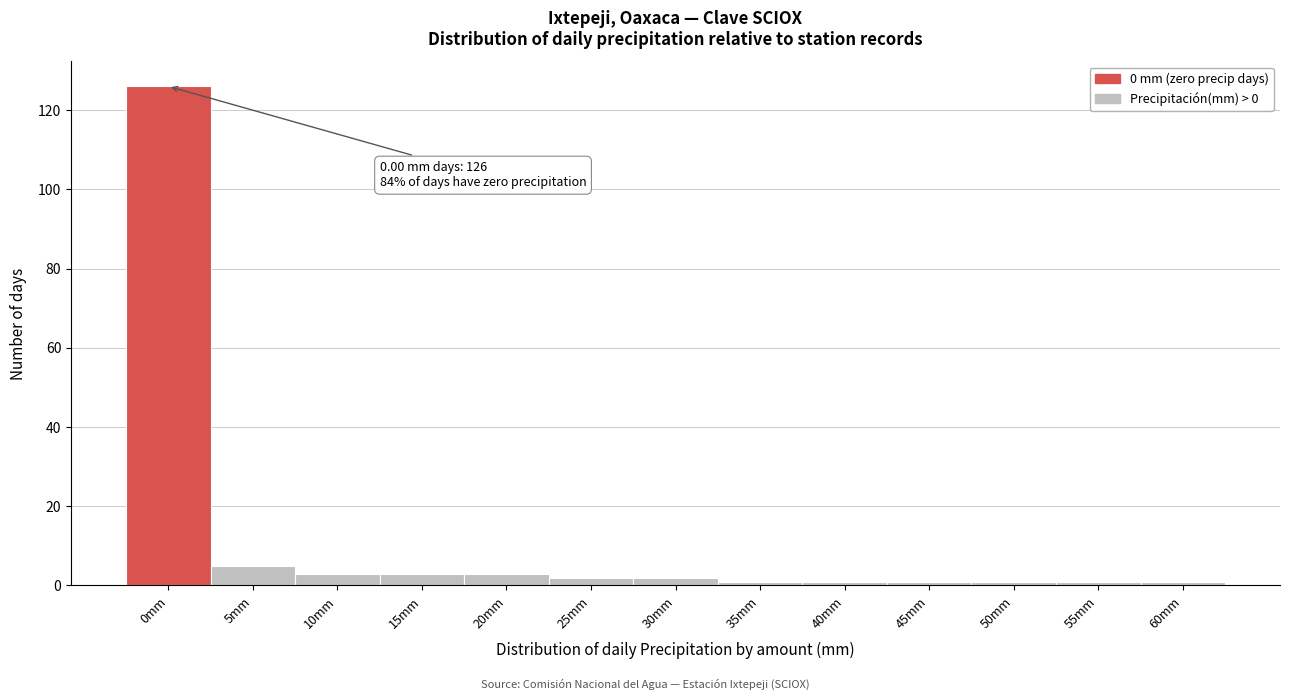

Reading left to right, extract all data points from this chart.

0mm=126	5mm=5	10mm=3	15mm=3	20mm=3	25mm=2	30mm=2	35mm=1	40mm=1	45mm=1	50mm=1	55mm=1	60mm=1